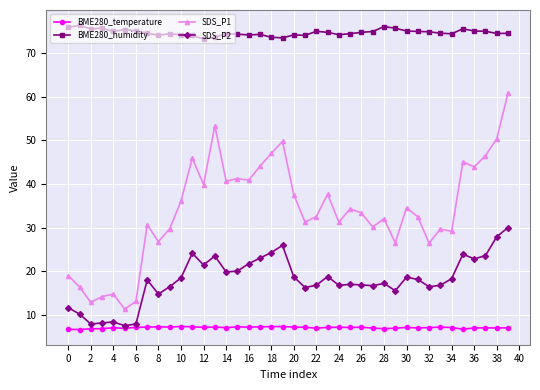

What are all the series names shown in the legend?

BME280_temperature, BME280_humidity, SDS_P1, SDS_P2